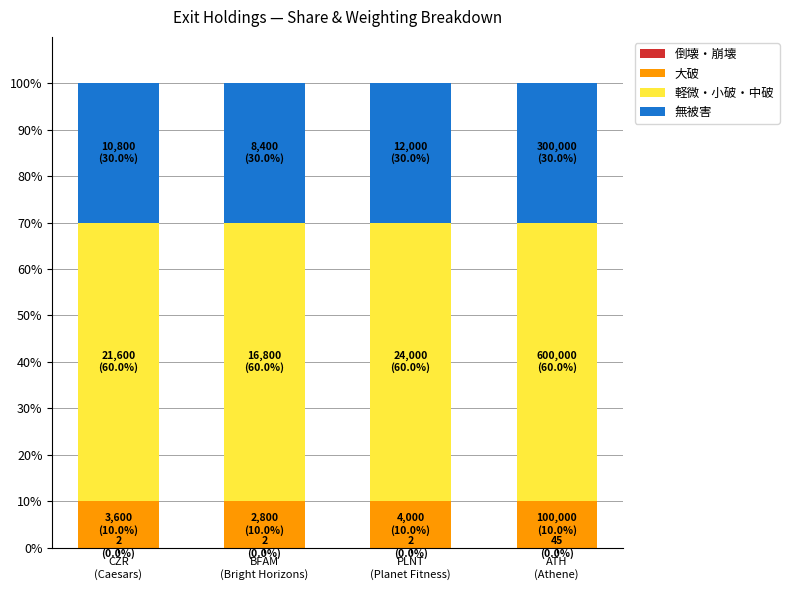

What position from the right is BFAM
(Bright Horizons)?

3